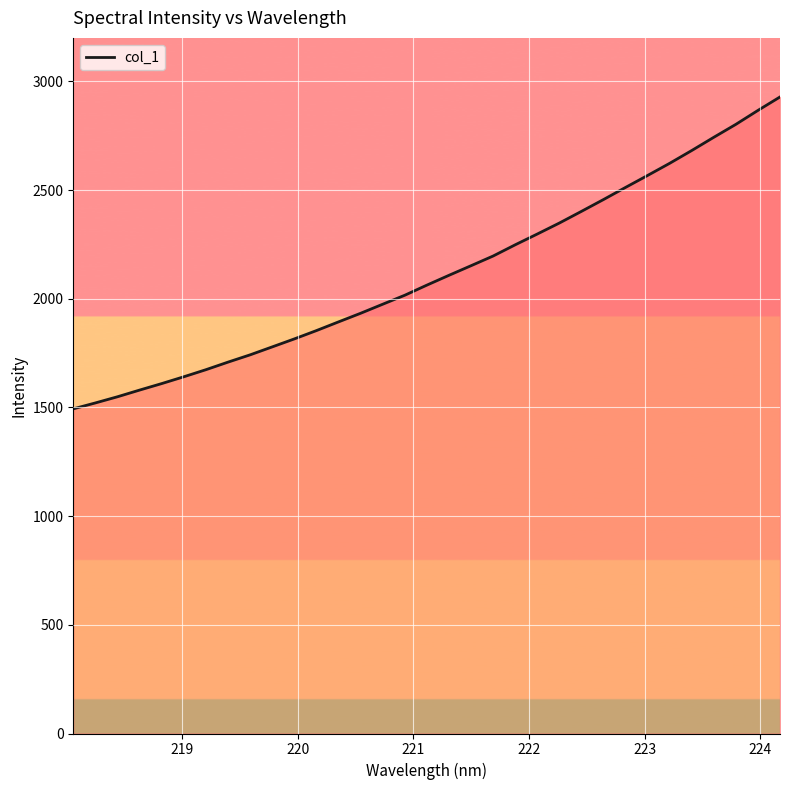

How many lines are shown in the chart?

1